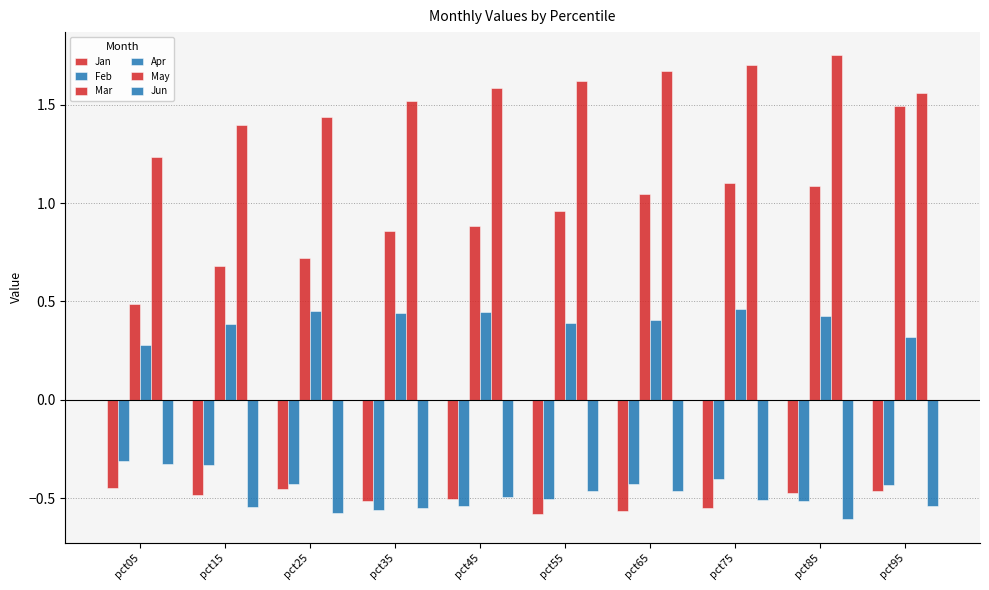

Is it true that Jun equals -0.6 at pct25?

True